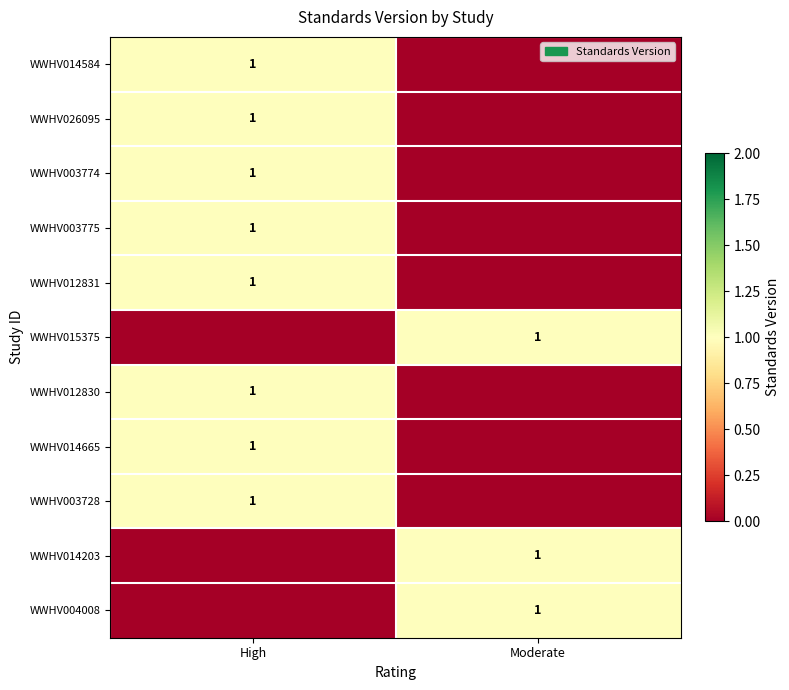

The value of WWHV012830 at High is 1. True or false?

True